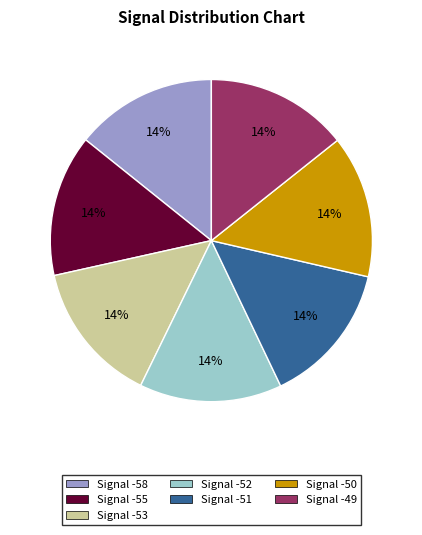

Does any single category account for the majority?

No